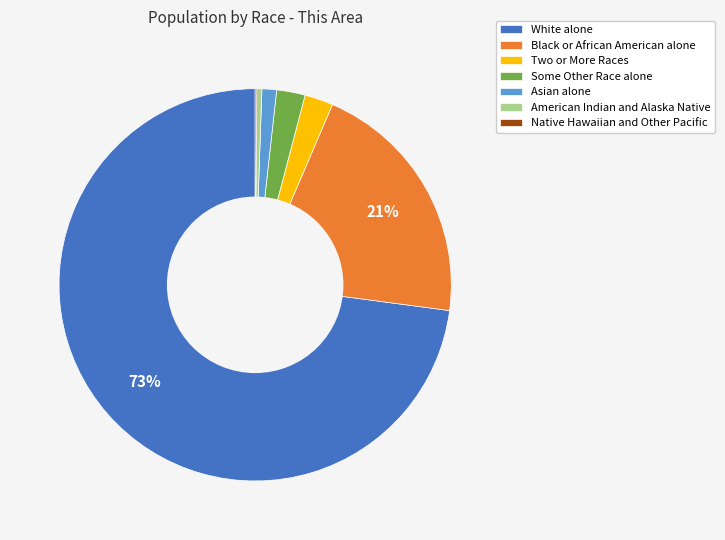

Which has a higher value, White alone or Asian alone?

White alone